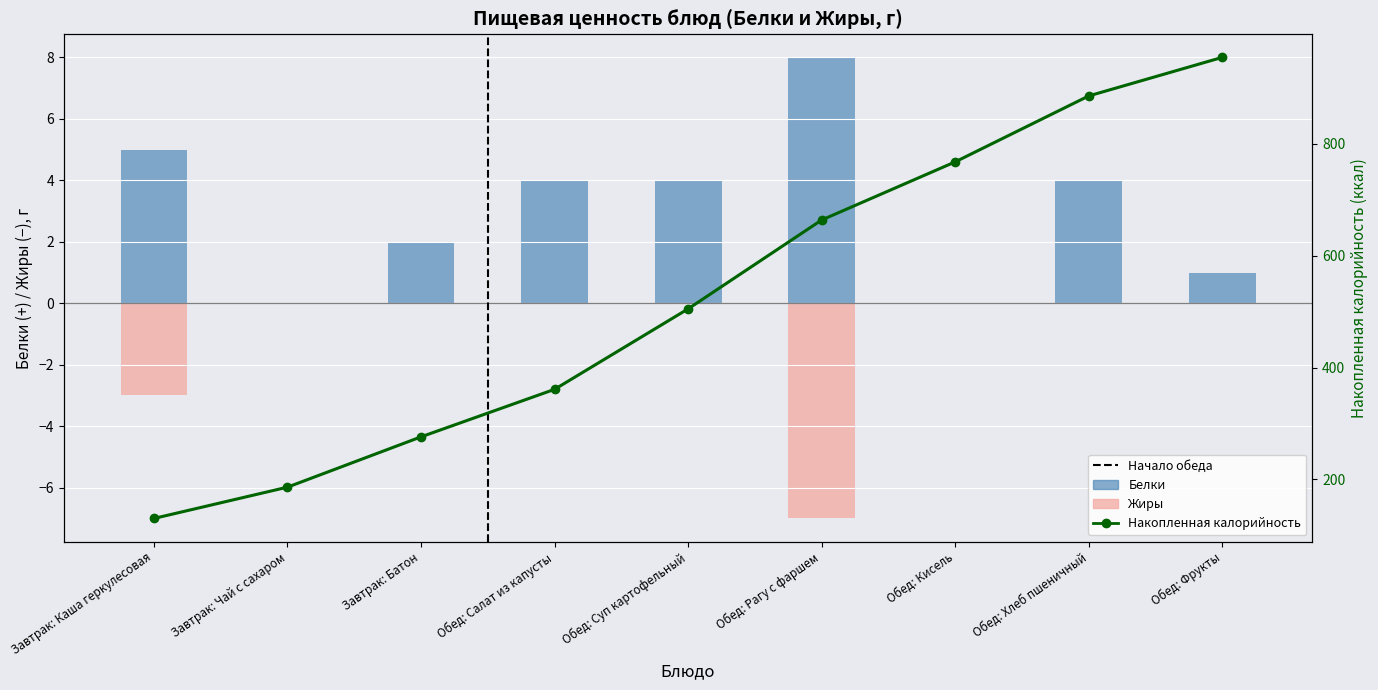

Are the bars horizontal?

No